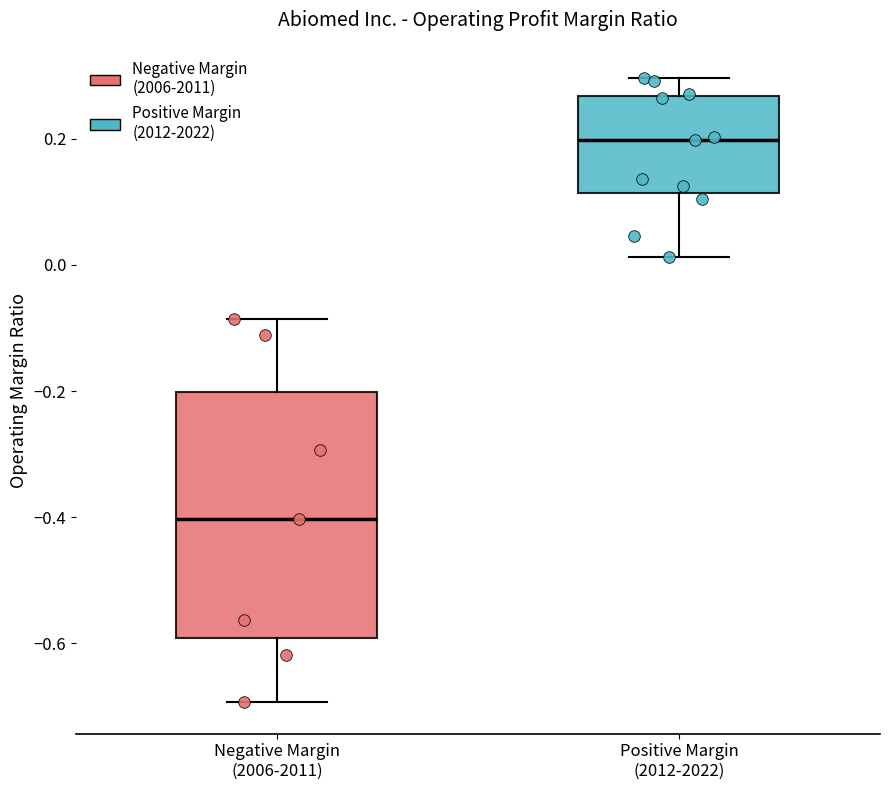

Comparing the boxes themselves (not the whiskers), which one is the tallest?

Negative Margin (2006-2011)